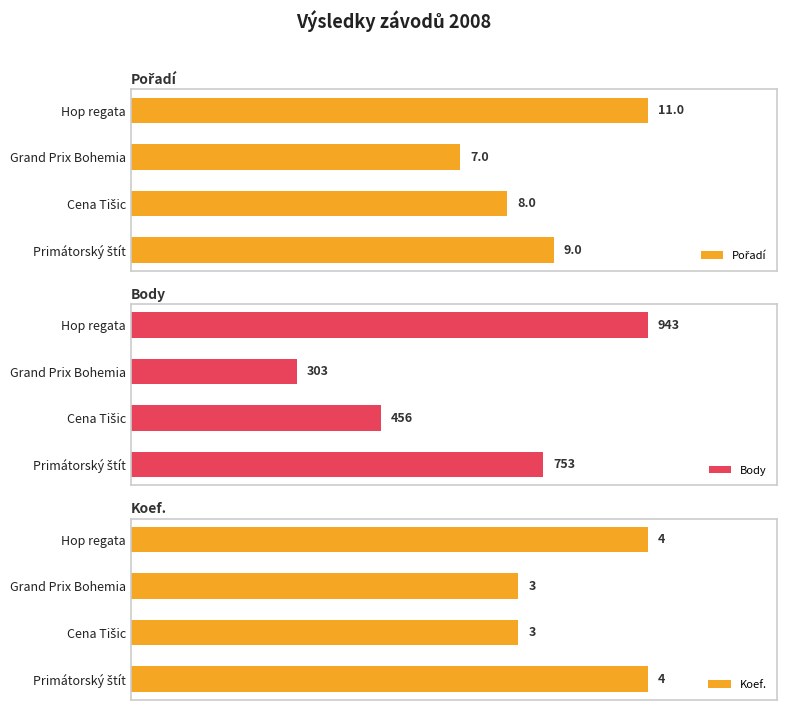

What is the value of the Koef. bar at the 4th from the left?

4